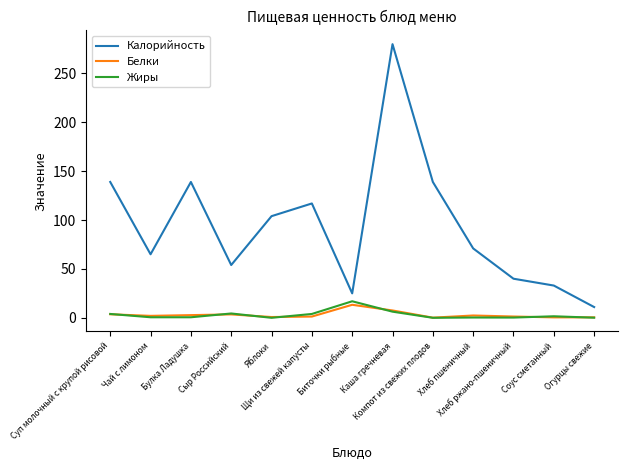

After their last crossing, which series has the higher values: Белки or Жиры?

Белки